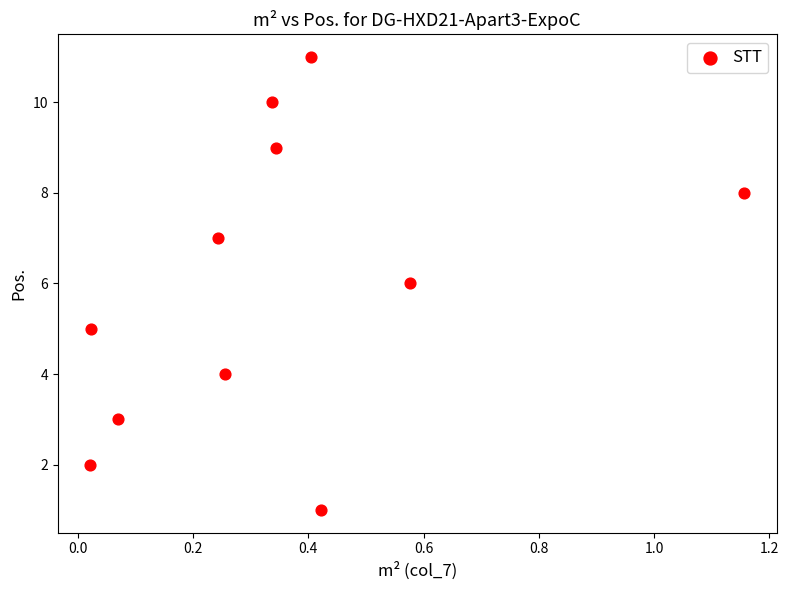

What is the range of Y values (max minus min)?

10